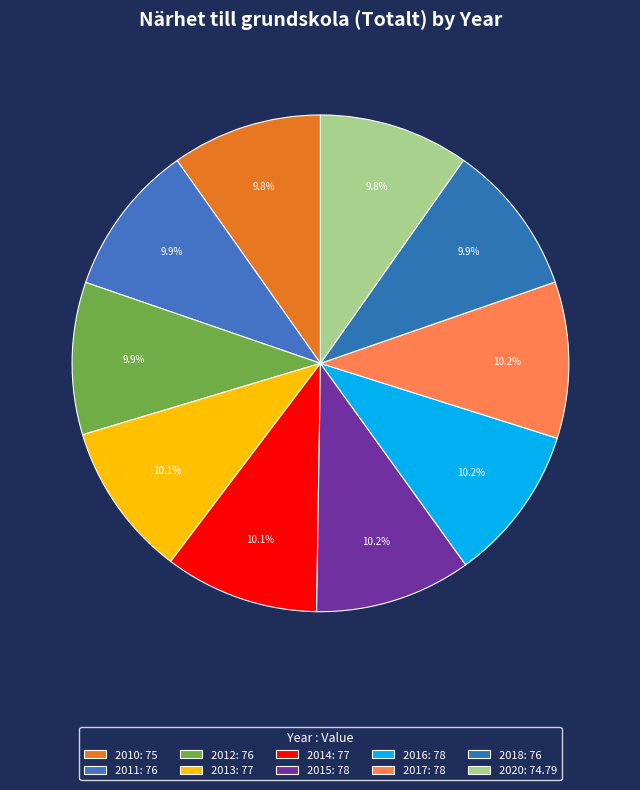

Is it true that 2012 is 10% of the pie?

True